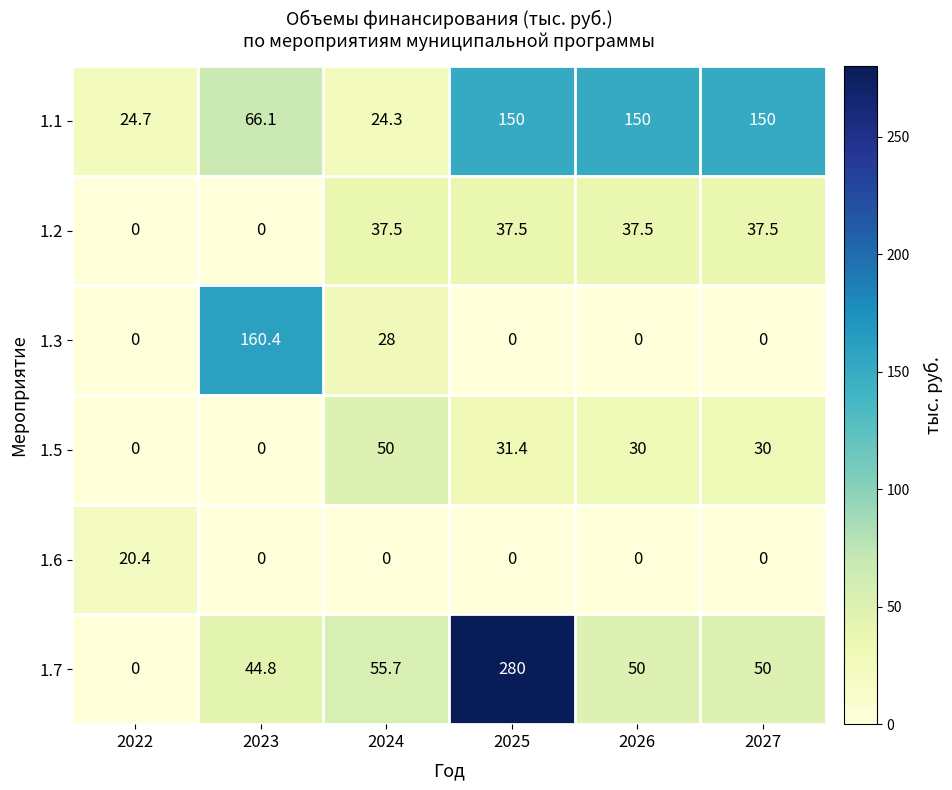

Count the 1.3 values in the range 0 to 28.

5